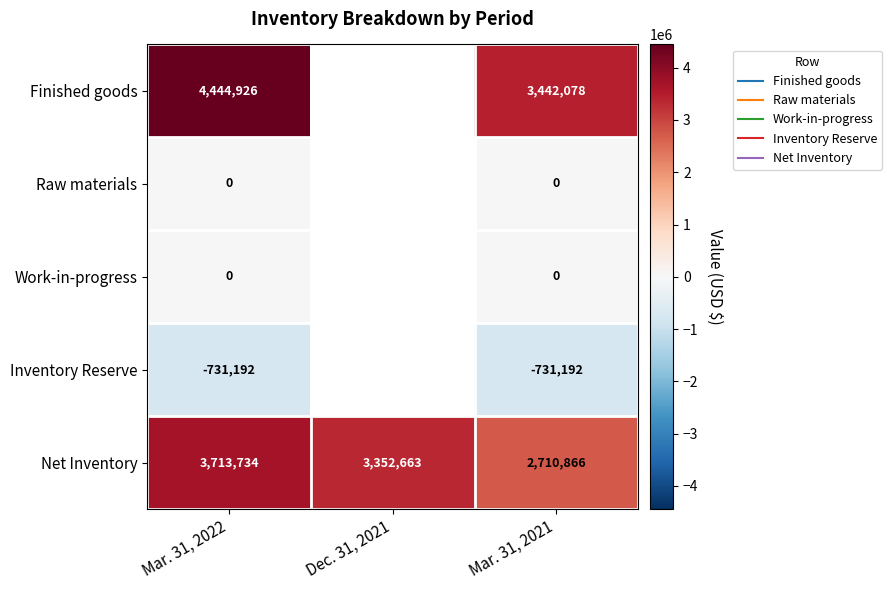

At how many categories does at least one series exceed 58895?

3